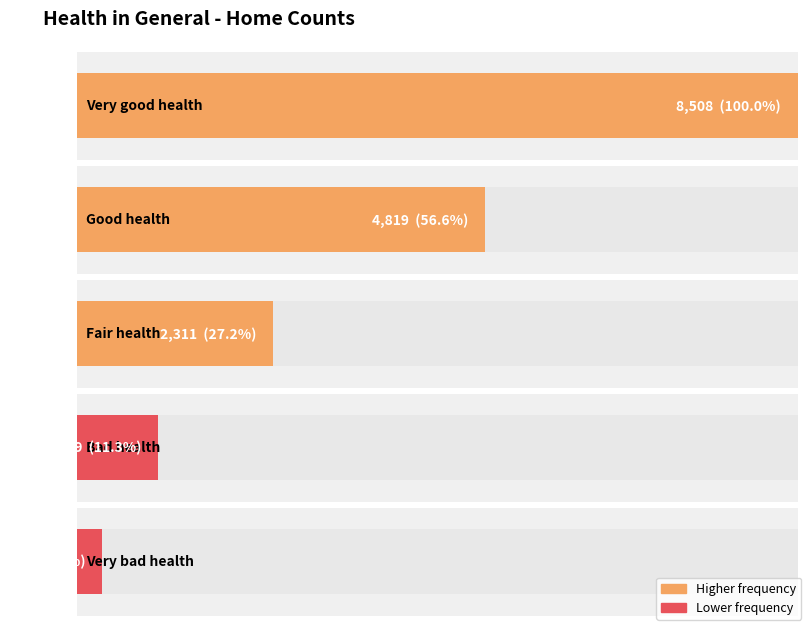

Which has a higher value, Very good health or Bad health?

Very good health